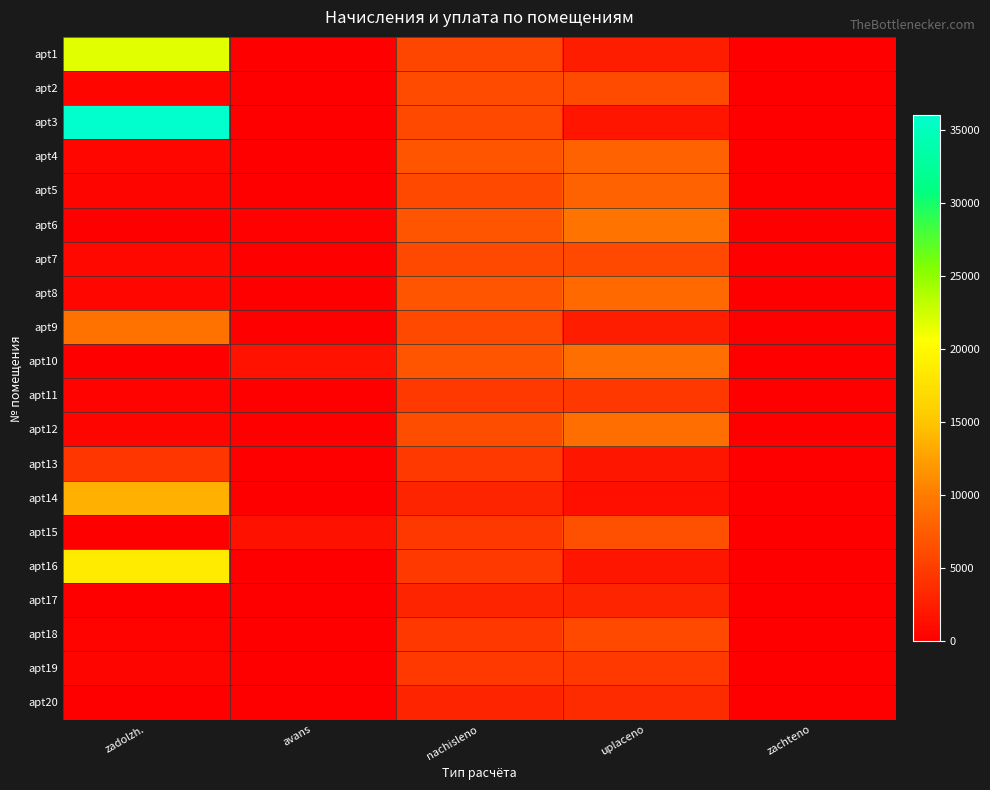

Reading right to left, what are all the values shown in this chart?

apt1: zachteno=0.0	uplaceno=2516.6	nachisleno=5754.7	avans=0.0	zadolzh.=21703.0
apt2: zachteno=0.0	uplaceno=6098.1	nachisleno=6152.6	avans=0.0	zadolzh.=512.7
apt3: zachteno=0.0	uplaceno=1824.4	nachisleno=5884.3	avans=0.0	zadolzh.=36040.3
apt4: zachteno=0.0	uplaceno=7917.4	nachisleno=6892.8	avans=0.0	zadolzh.=574.4
apt5: zachteno=0.0	uplaceno=7963.2	nachisleno=5884.3	avans=0.0	zadolzh.=490.4
apt6: zachteno=0.0	uplaceno=9356.2	nachisleno=6892.8	avans=142.7	zadolzh.=0.0
apt7: zachteno=0.0	uplaceno=5832.2	nachisleno=5884.3	avans=0.0	zadolzh.=707.8
apt8: zachteno=0.0	uplaceno=8514.7	nachisleno=6892.8	avans=0.0	zadolzh.=574.4
apt9: zachteno=0.0	uplaceno=2501.3	nachisleno=5884.3	avans=0.0	zadolzh.=9245.8
apt10: zachteno=0.0	uplaceno=8957.6	nachisleno=6892.8	avans=1551.5	zadolzh.=0.0
apt11: zachteno=0.0	uplaceno=4640.1	nachisleno=4681.6	avans=0.0	zadolzh.=300.6
apt12: zachteno=0.0	uplaceno=8980.9	nachisleno=6328.3	avans=0.0	zadolzh.=527.4
apt13: zachteno=0.0	uplaceno=1948.7	nachisleno=4746.2	avans=0.0	zadolzh.=4438.7
apt14: zachteno=0.0	uplaceno=1317.5	nachisleno=3053.2	avans=0.0	zadolzh.=13523.7
apt15: zachteno=0.0	uplaceno=6380.7	nachisleno=4607.5	avans=1443.9	zadolzh.=0.0
apt16: zachteno=0.0	uplaceno=1954.2	nachisleno=4746.2	avans=0.0	zadolzh.=18655.3
apt17: zachteno=0.0	uplaceno=3026.1	nachisleno=3053.2	avans=0.0	zadolzh.=86.9
apt18: zachteno=0.0	uplaceno=6016.2	nachisleno=4607.5	avans=0.0	zadolzh.=384.0
apt19: zachteno=0.0	uplaceno=4704.2	nachisleno=4746.2	avans=0.0	zadolzh.=424.3
apt20: zachteno=0.0	uplaceno=3596.4	nachisleno=3053.2	avans=0.0	zadolzh.=0.0